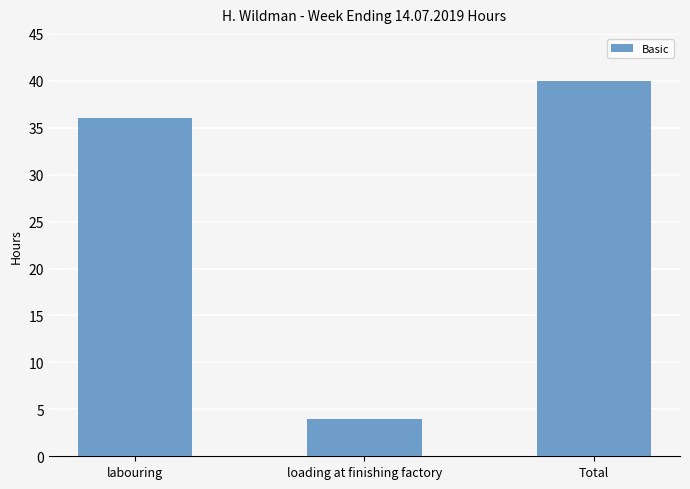

What is the sum of the values at Total and labouring?

76